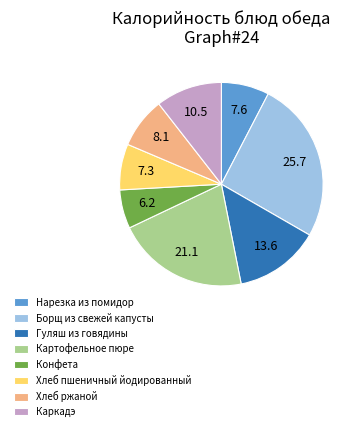

What is the smallest slice in the pie chart?

Конфета